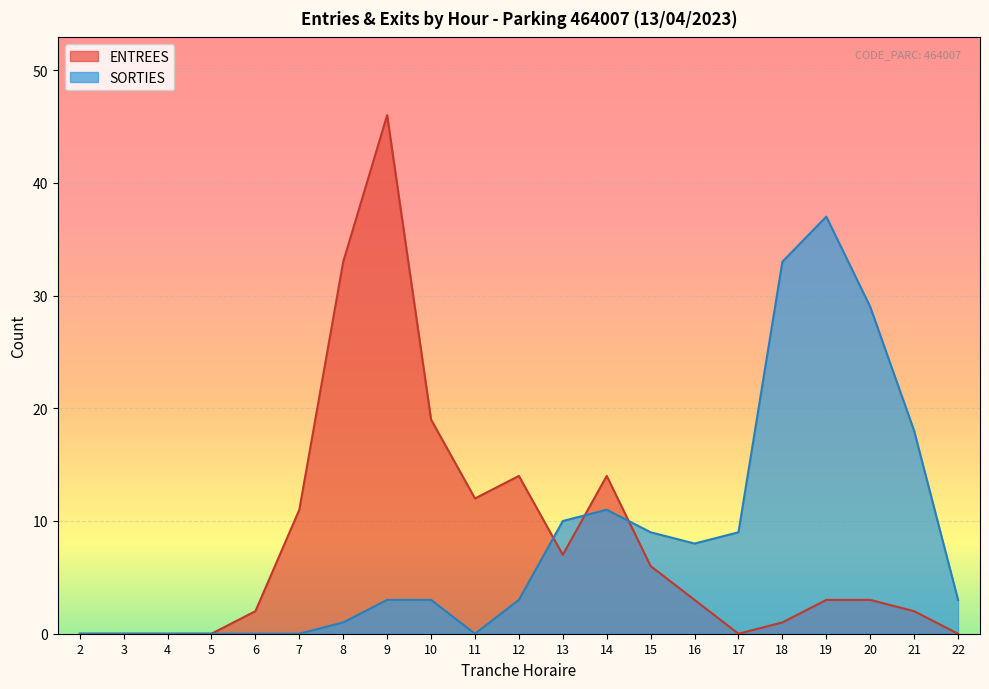

Reading right to left, transcribe all the data shown in this chart.

ENTREES: 22=0	21=2	20=3	19=3	18=1	17=0	16=3	15=6	14=14	13=7	12=14	11=12	10=19	9=46	8=33	7=11	6=2	5=0	4=0	3=0	2=0
SORTIES: 22=3	21=18	20=29	19=37	18=33	17=9	16=8	15=9	14=11	13=10	12=3	11=0	10=3	9=3	8=1	7=0	6=0	5=0	4=0	3=0	2=0